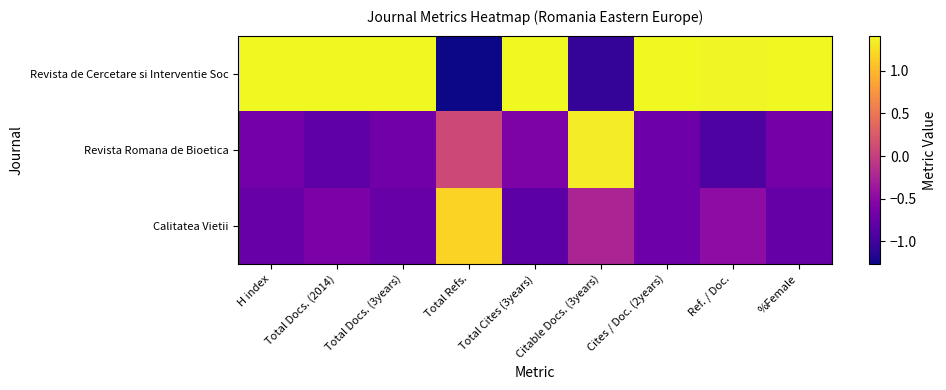

Which has a higher value, Ref. / Doc. or Cites / Doc. (2years)?

Cites / Doc. (2years)